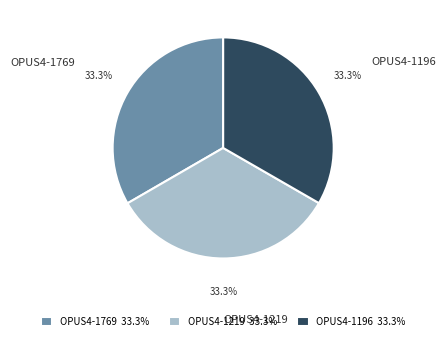

Is OPUS4-1769 the majority of the pie?

No